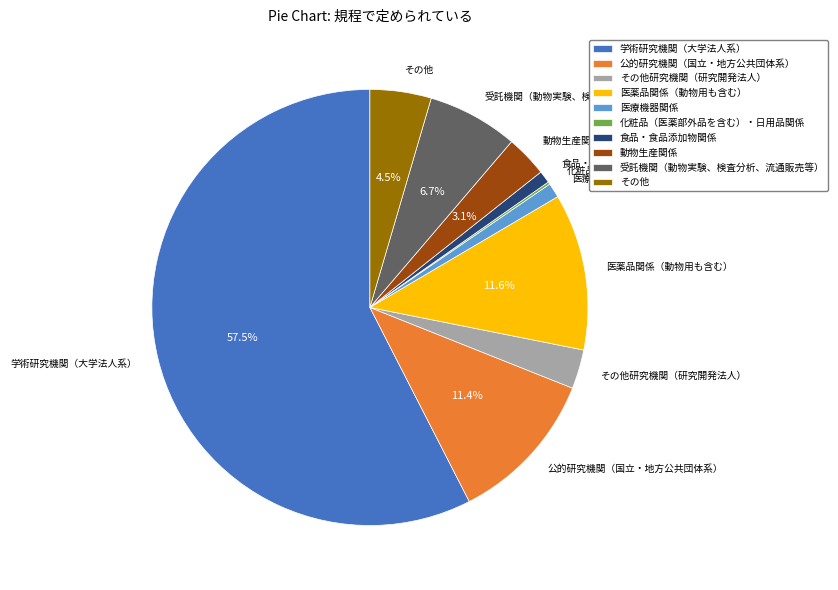

What percentage is NOT represented by 公的研究機関（国立・地方公共団体系）?

88.6%